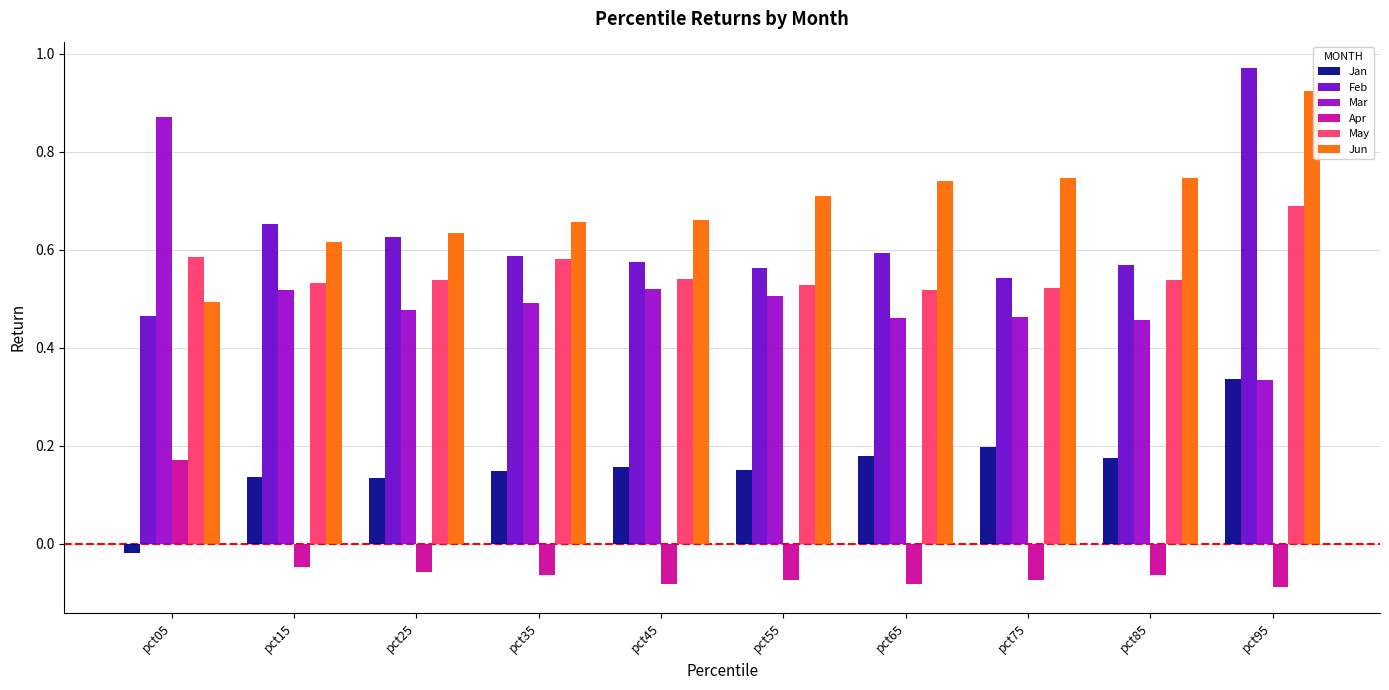

Rank the series by their maximum value, from highest to lowest.

Feb, Jun, Mar, May, Jan, Apr